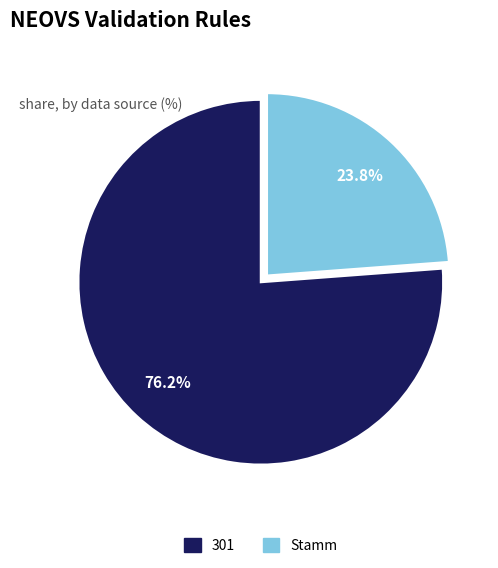

Which category accounts for the majority?

301